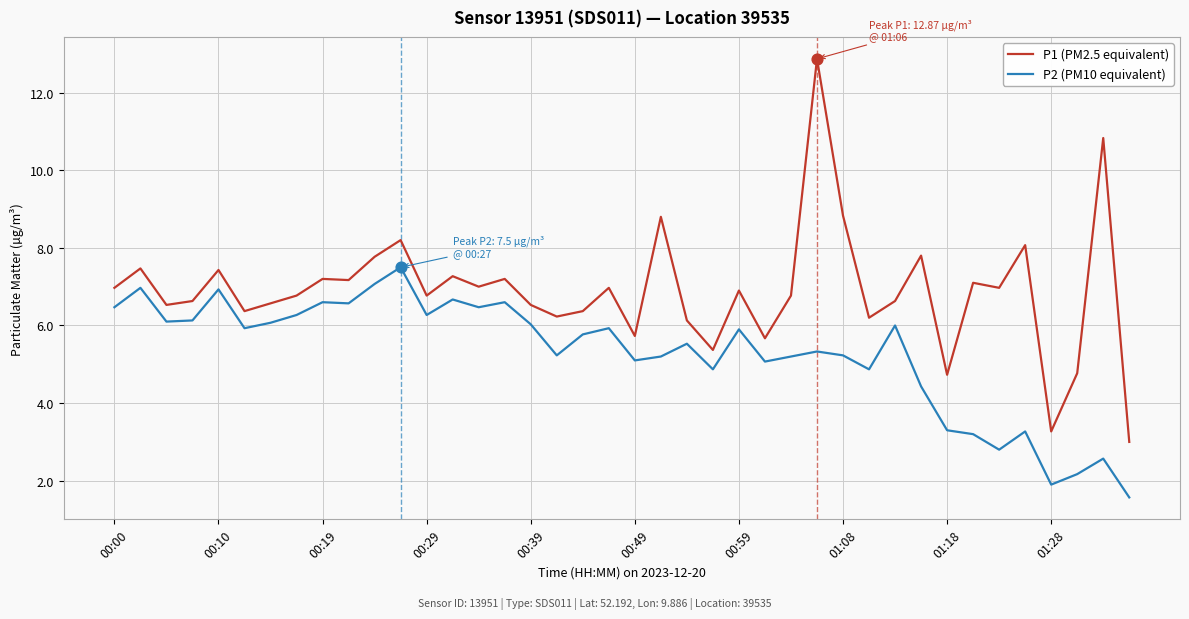

What is the difference between the maximum and minimum values in the P2 (PM10 equivalent) series?

5.9